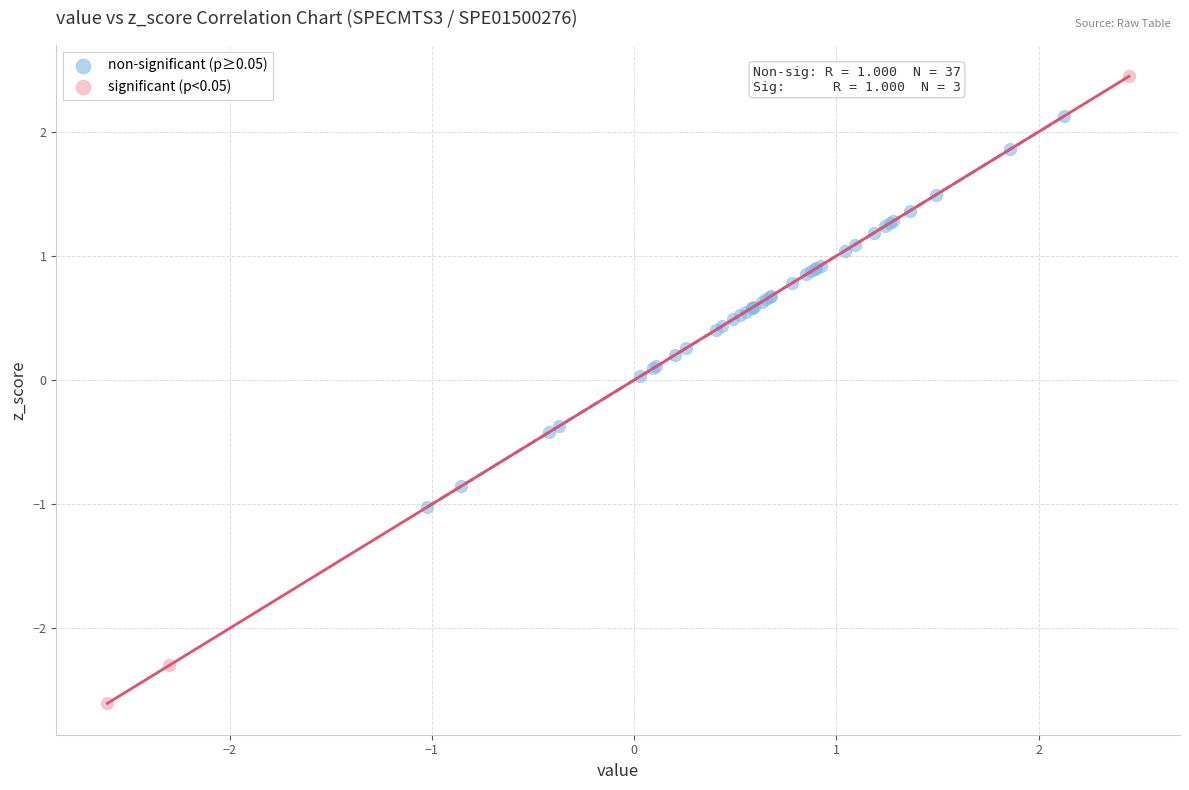

Which series reaches the minimum Y coordinate?

significant (p<0.05)